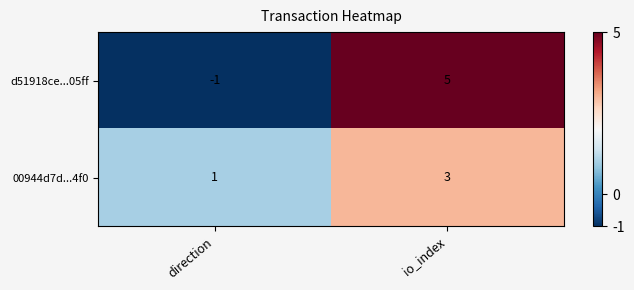

List the series in order of their peak value, highest first.

d51918ce...05ff, 00944d7d...4f0